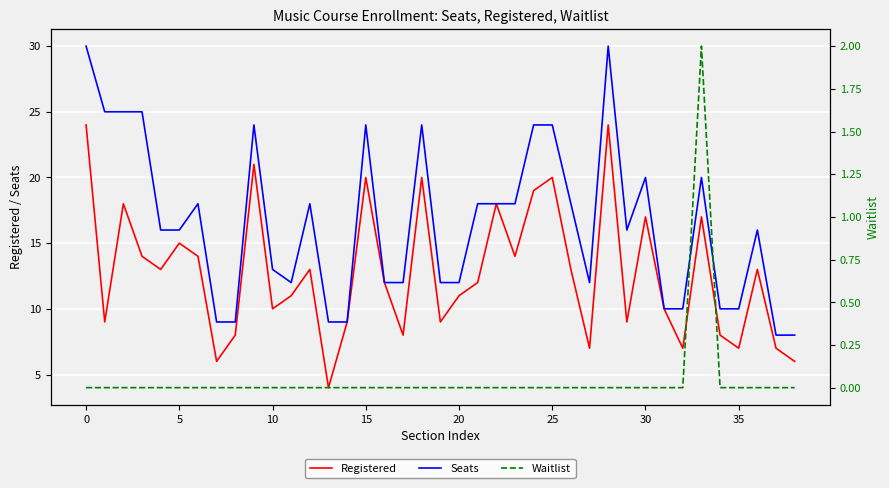

Rank the series by their average value, from highest to lowest.

Seats, Registered, Waitlist